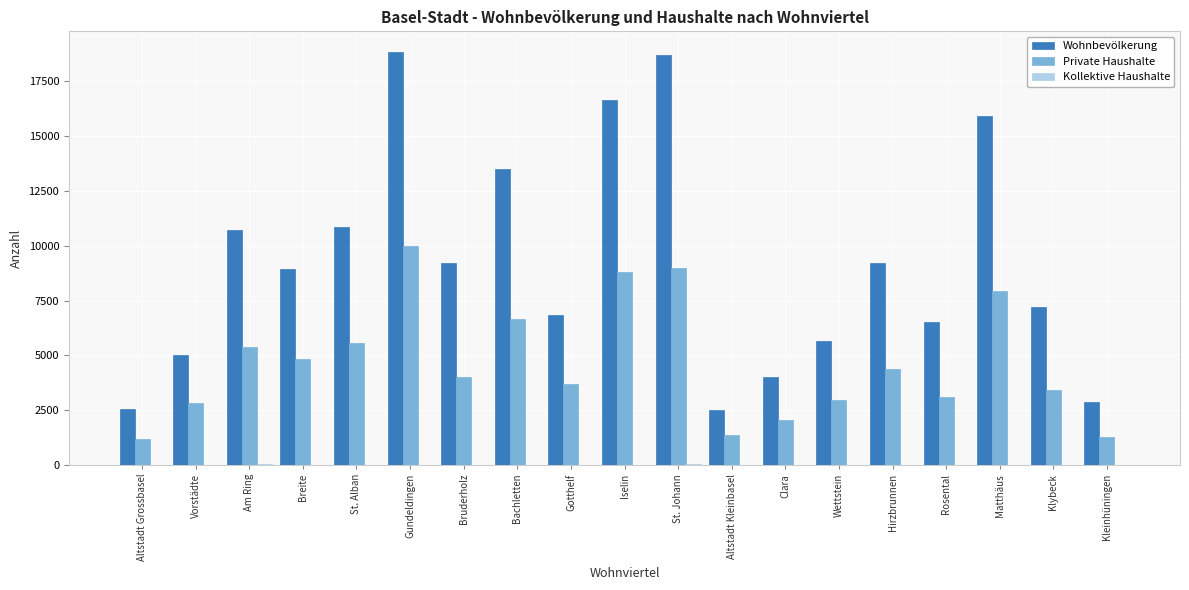

What is the sum of all Wohnbevölkerung values?

175702